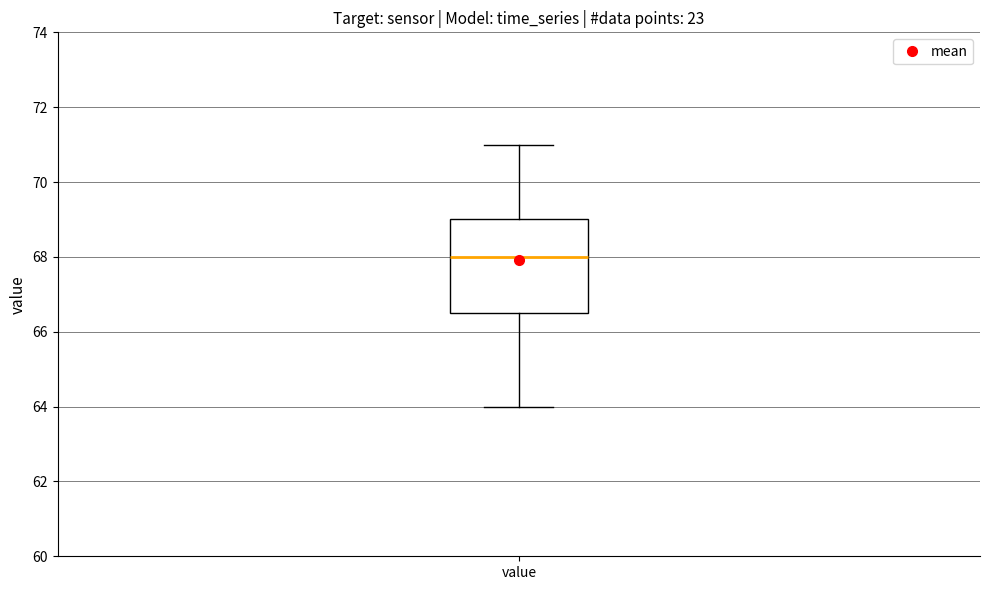

Transcribe this box plot: give where the median line is, the range the box spans, and where the two whiskers end, as read against the y-axis. The values are not printed on the chart, so give them approximately, as read against the axis.

median 68.0, box 66.6 to 69.0, whiskers 64.0 to 71.0